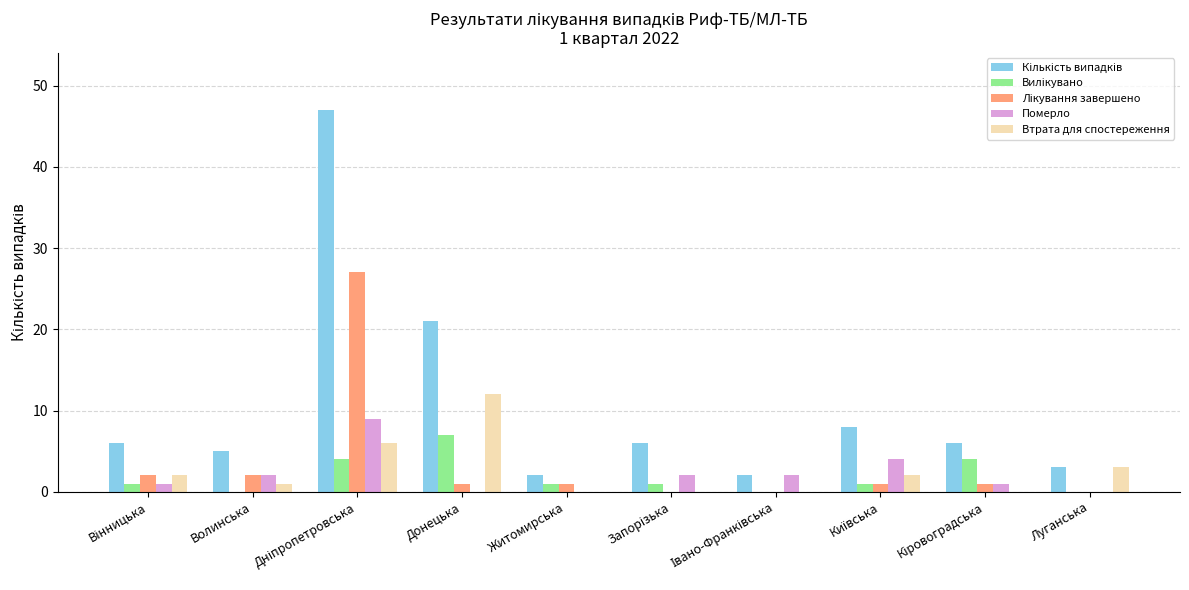

Reading left to right, list all the values displayed in this chart.

Кількість випадків: 6	5	47	21	2	6	2	8	6	3
Вилікувано: 1	0	4	7	1	1	0	1	4	0
Лікування завершено: 2	2	27	1	1	0	0	1	1	0
Померло: 1	2	9	0	0	2	2	4	1	0
Втрата для спостереження: 2	1	6	12	0	0	0	2	0	3